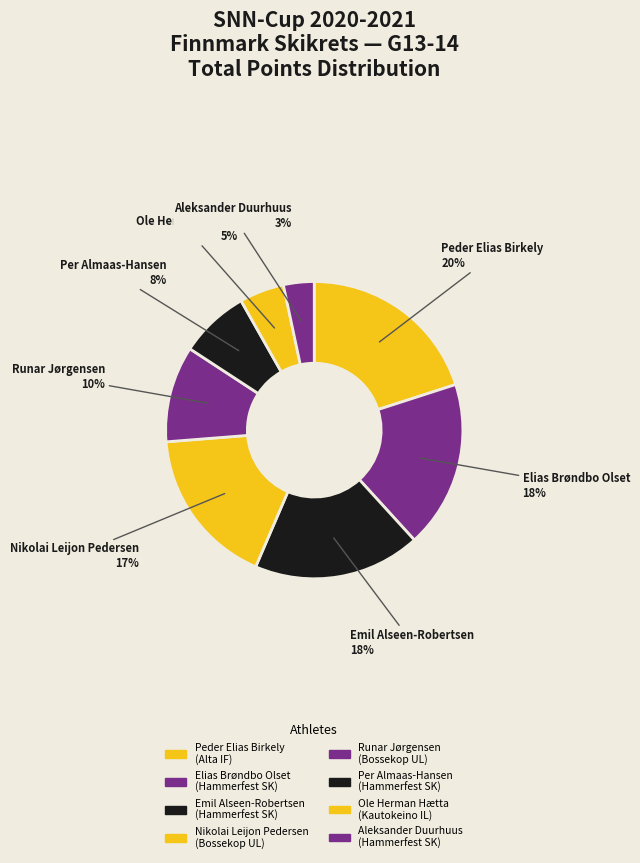

Is there a majority slice in this chart?

No